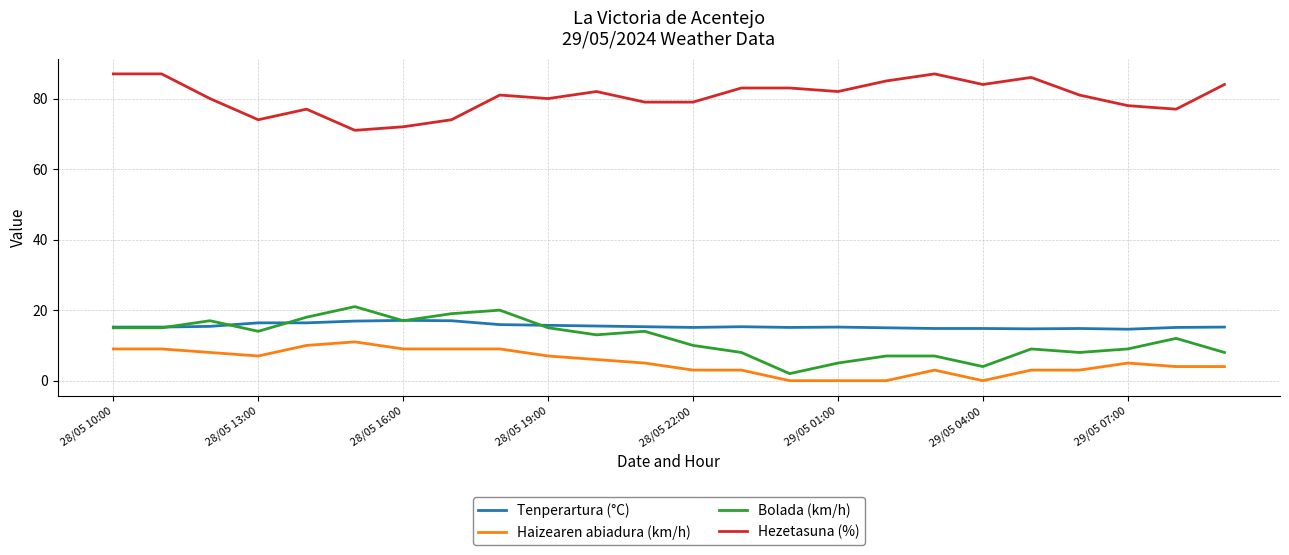

List the series in order of their peak value, highest first.

Hezetasuna (%), Bolada (km/h), Tenperartura (°C), Haizearen abiadura (km/h)